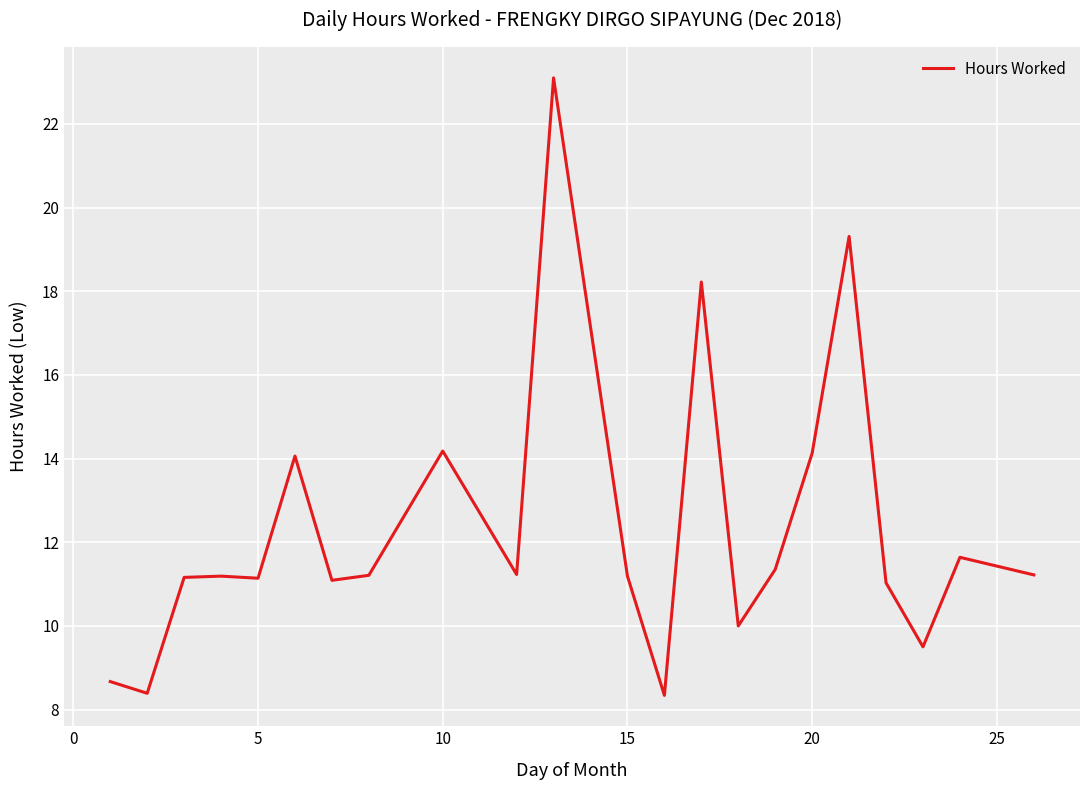

What is the greatest value displayed?

23.1